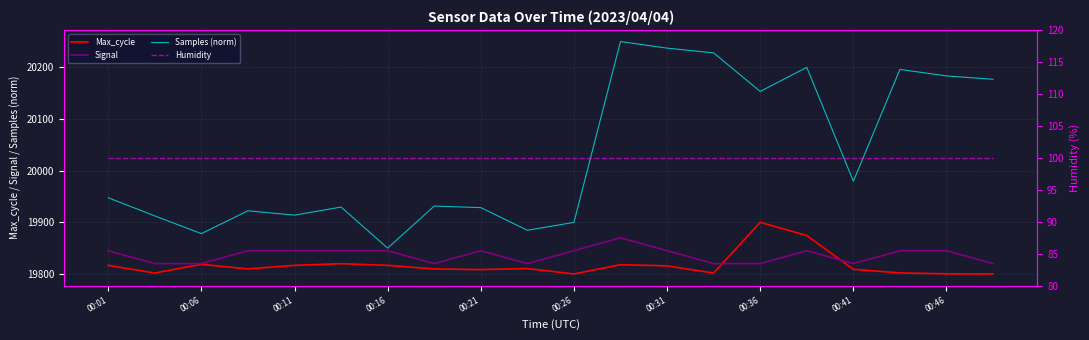

Is the value of Max_cycle at 00:01 greater than the value of Samples (norm) at 00:06?

No